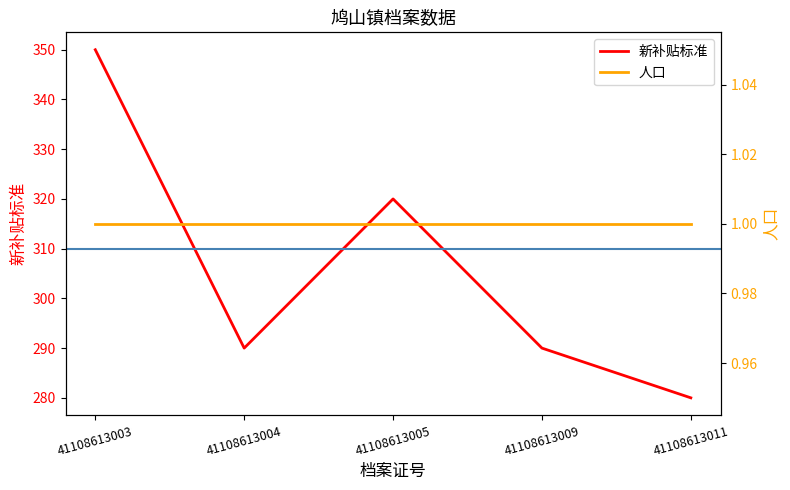

What is the average value of the 新补贴标准 series?

306